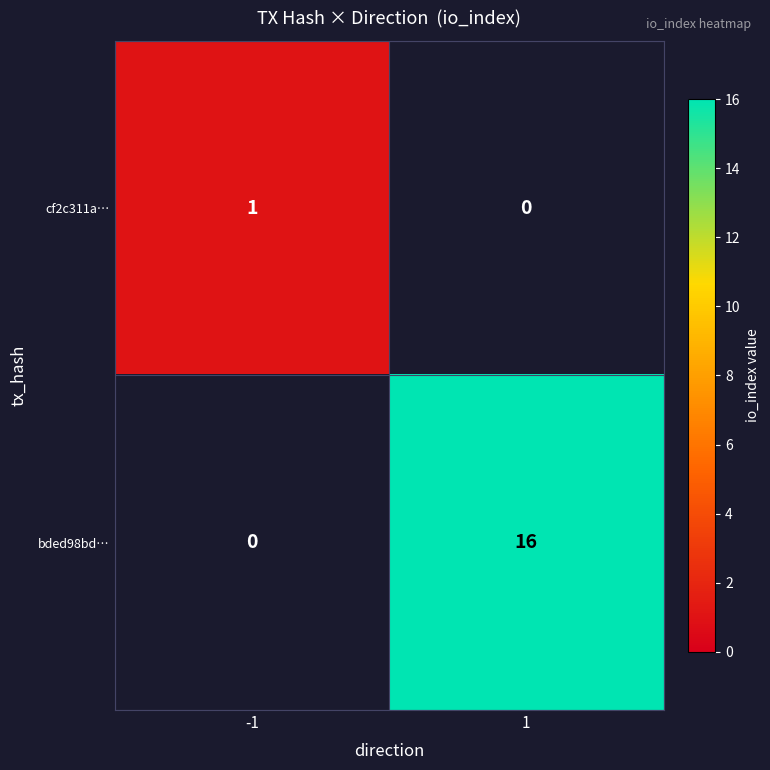

Is it true that cf2c311a… equals 1 at -1?

True